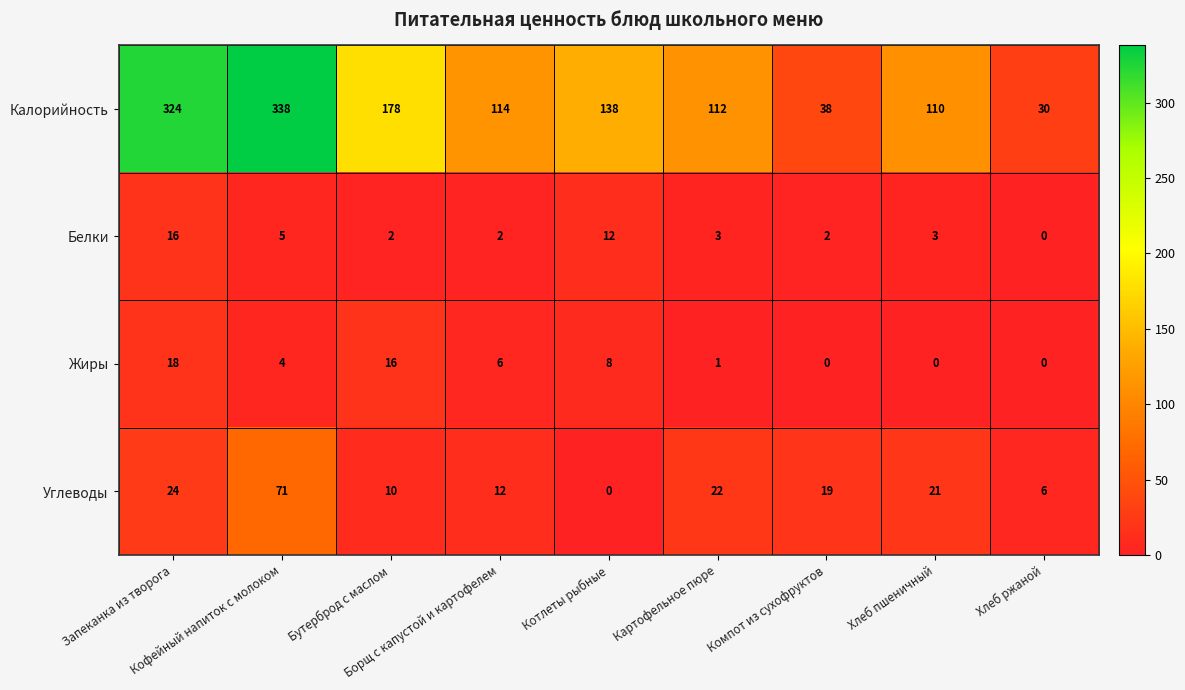

What is the average value of the Калорийность series?

154